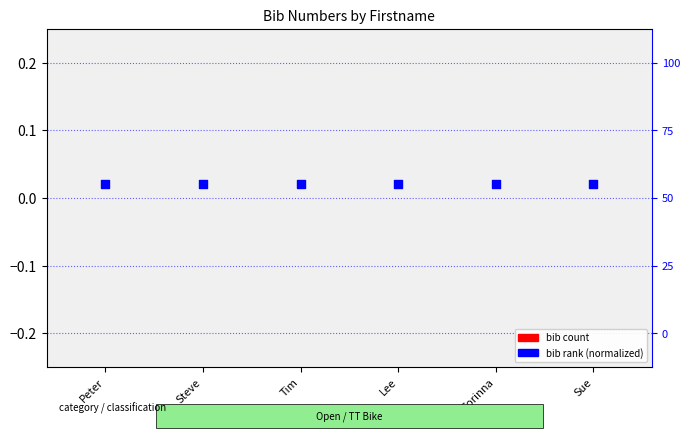

Which series has the largest total across all categories?

bib rank (normalized)